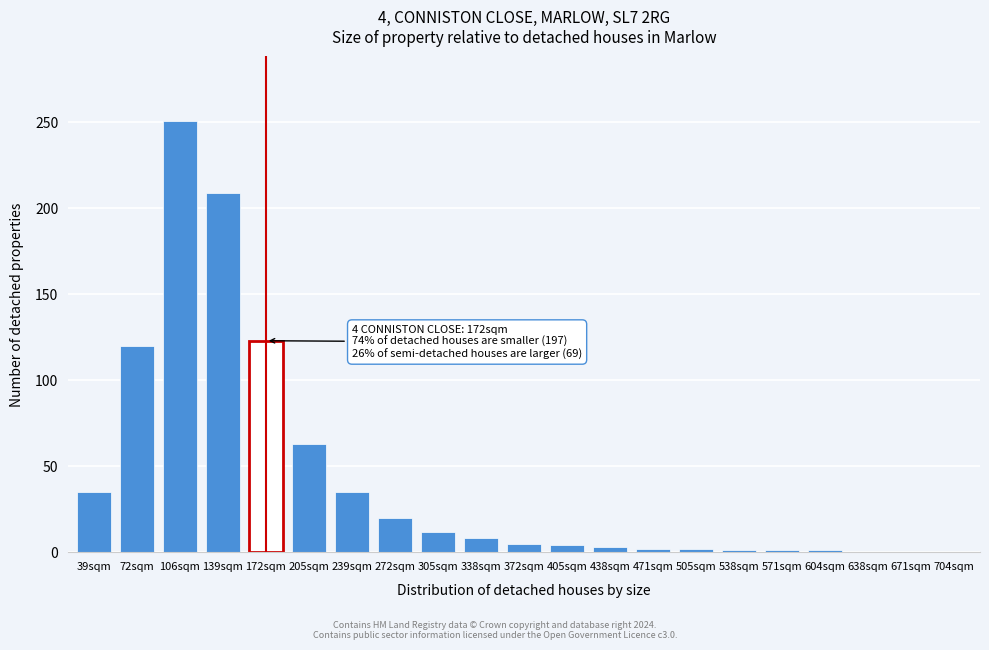

What is the maximum value shown in the chart?

251